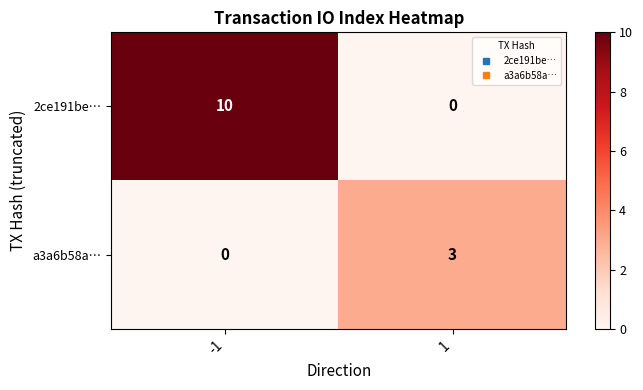

List the labels in order of 2ce191be… value, largest first.

-1, 1